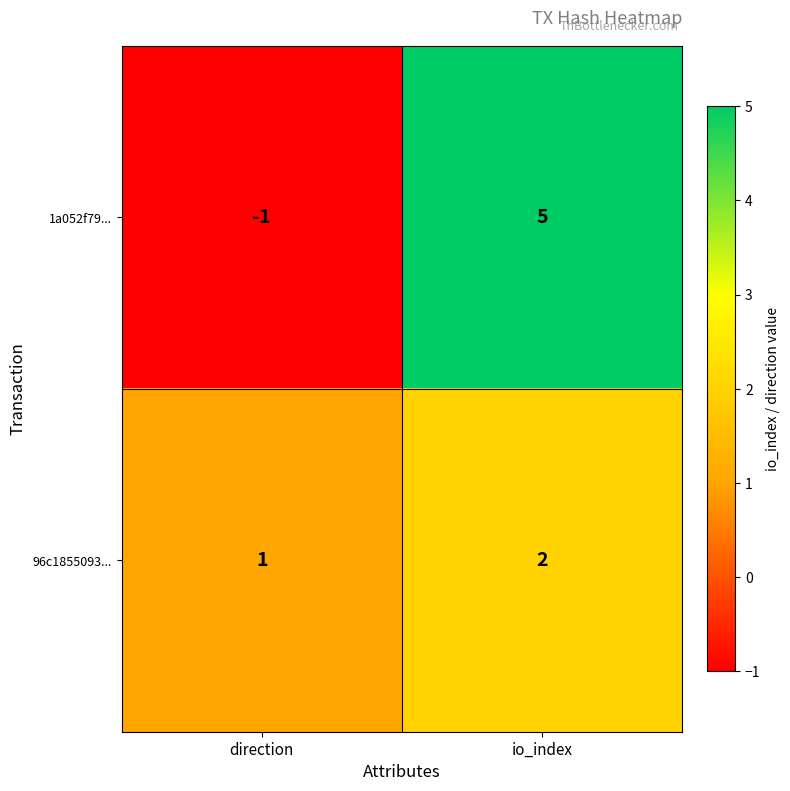

Rank the series by their average value, from lowest to highest.

96c1855093..., 1a052f79...